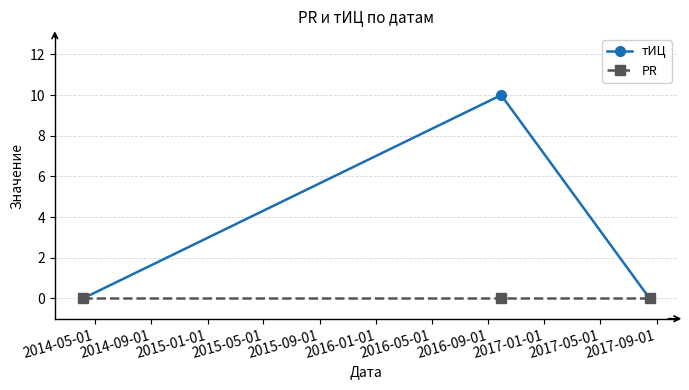

Count the number of data series in this chart.

2